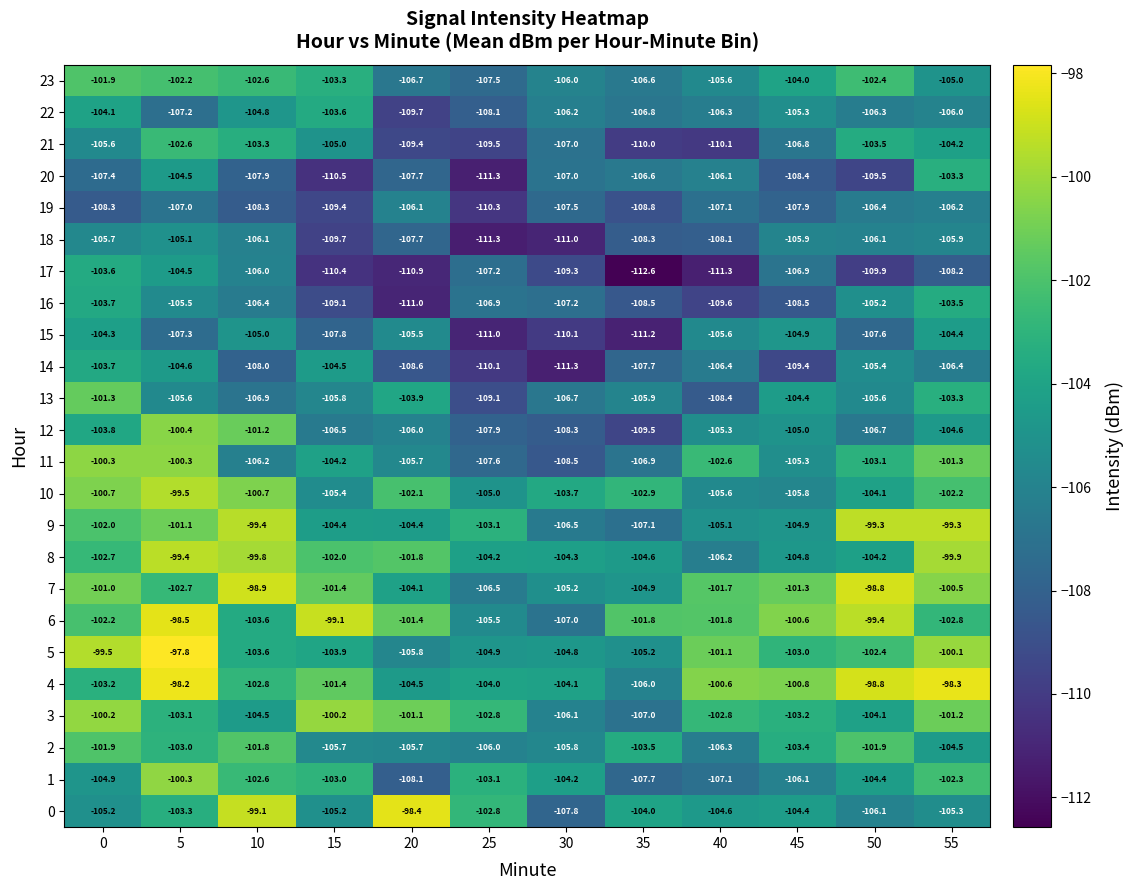

Between 0 and 5, which series saw the biggest shift?

4